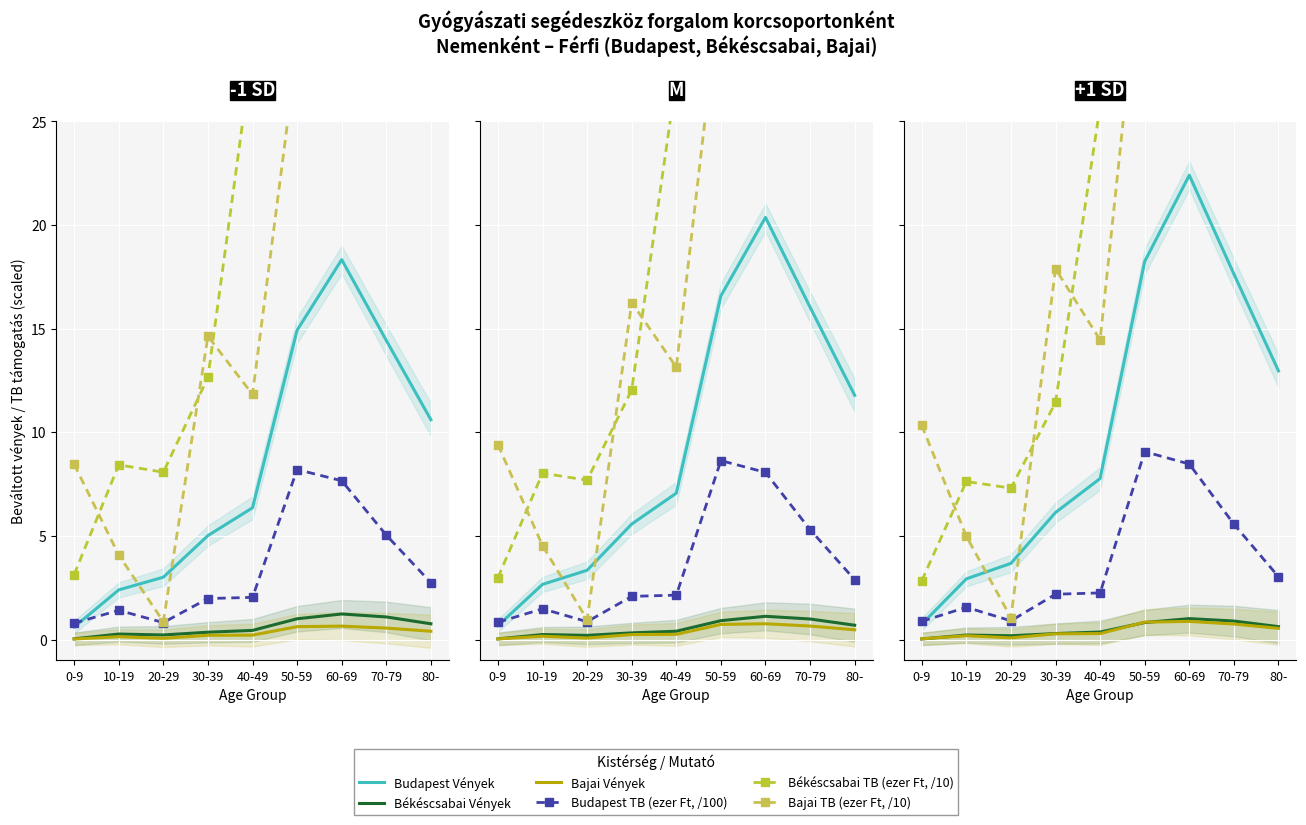

What is the sum of all Bajai Vények values?

3.4